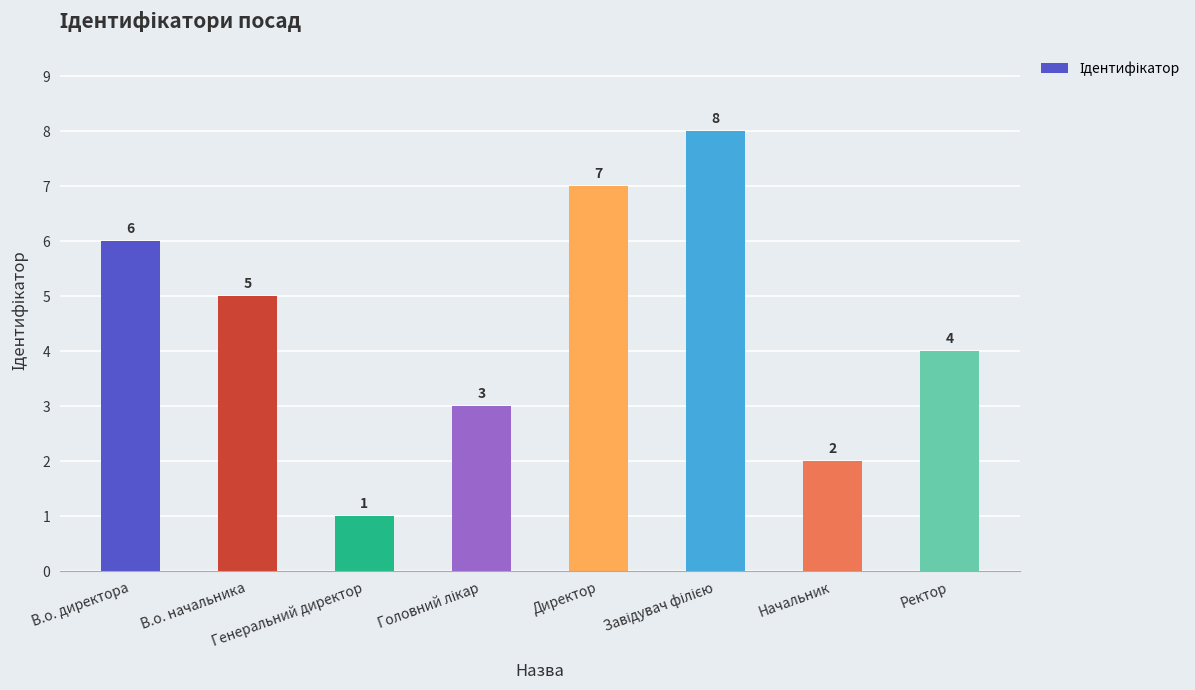

What is the label of the 1st bar from the right?

Ректор